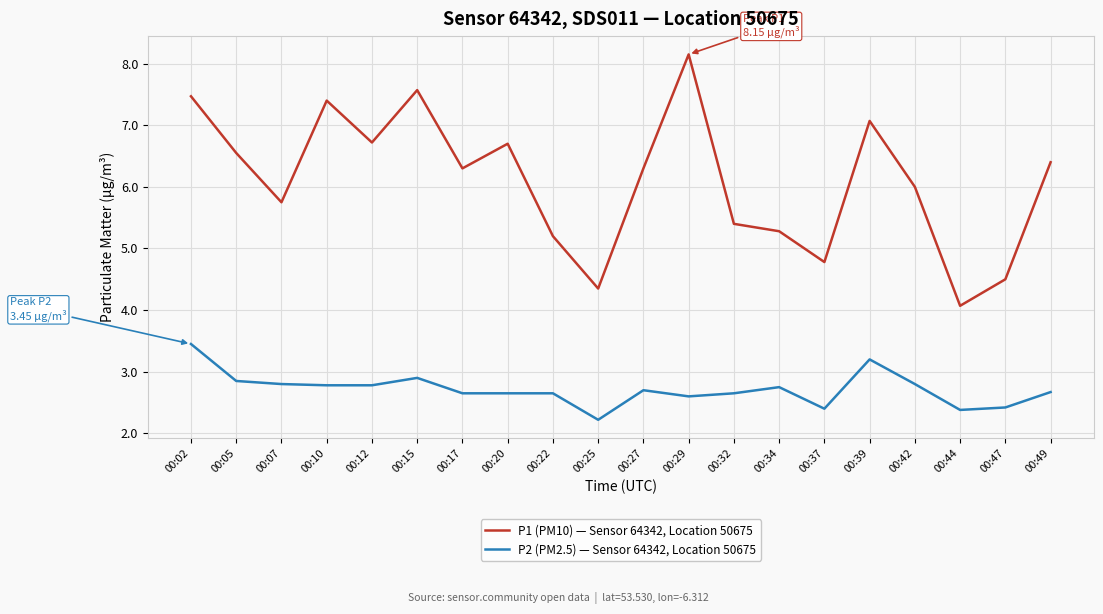

Is this an area chart (filled region under the line)?

No